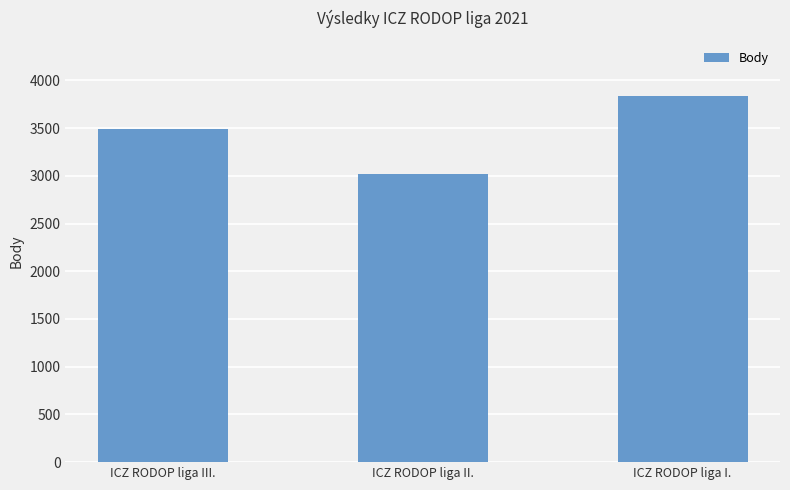

Where is the data nearest to the value 3430?

ICZ RODOP liga III.